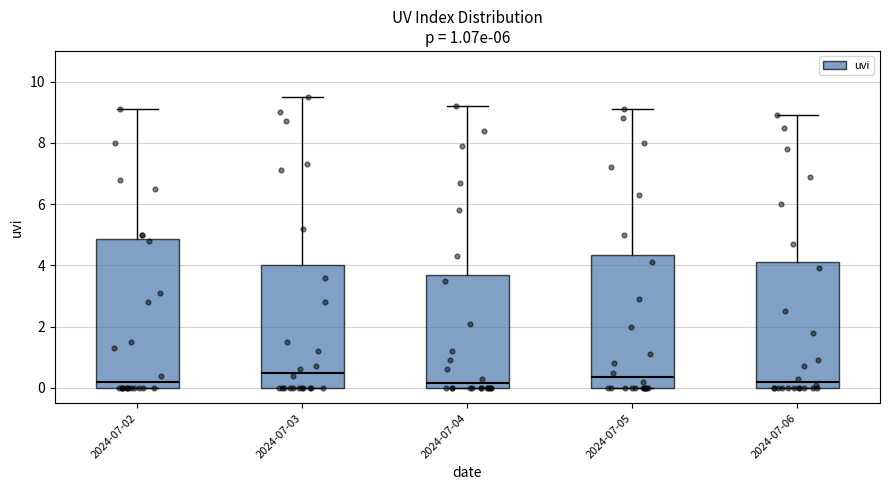

Which box is the tallest, from its lower edge to its upper edge?

2024-07-02